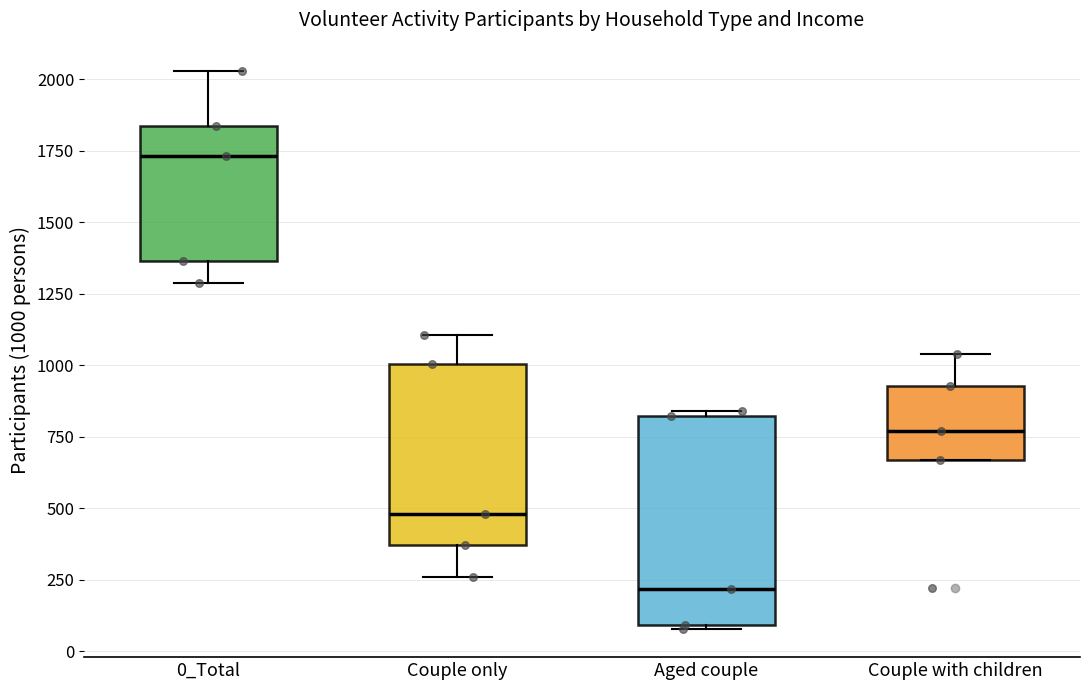

Which box is the tallest, from its lower edge to its upper edge?

Aged couple